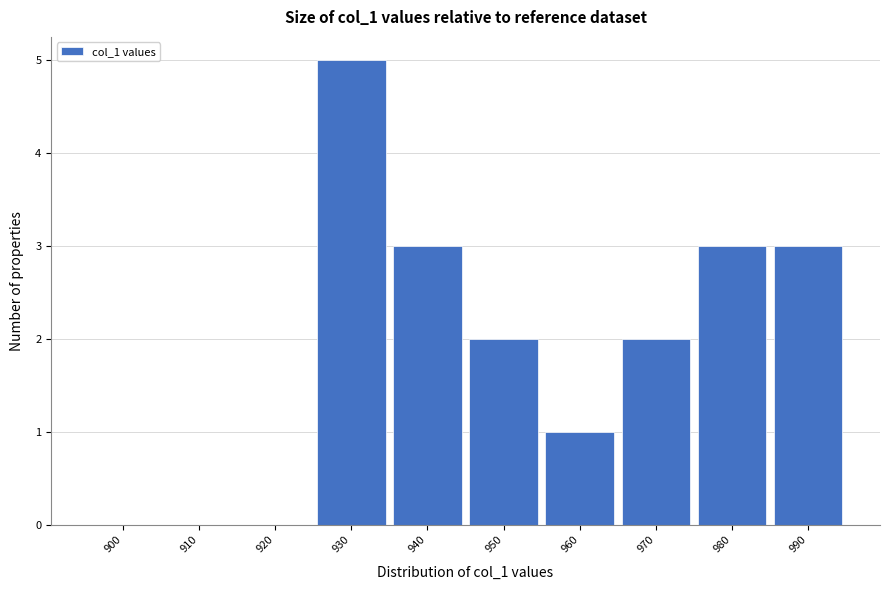

Reading right to left, what are all the values shown in this chart?

990=3	980=3	970=2	960=1	950=2	940=3	930=5	920=0	910=0	900=0